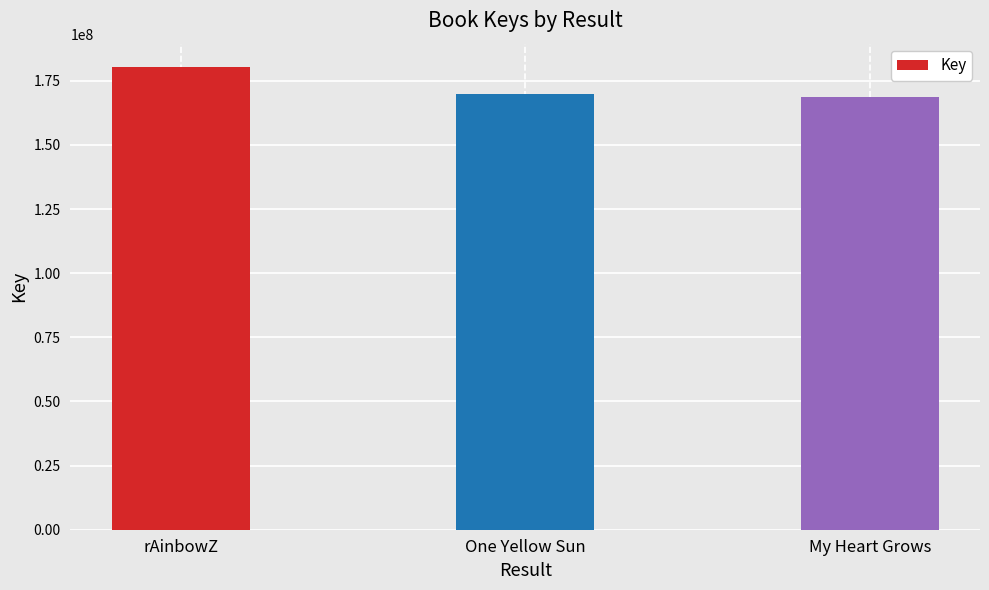

Is it true that the value at One Yellow Sun is 169845697?

True